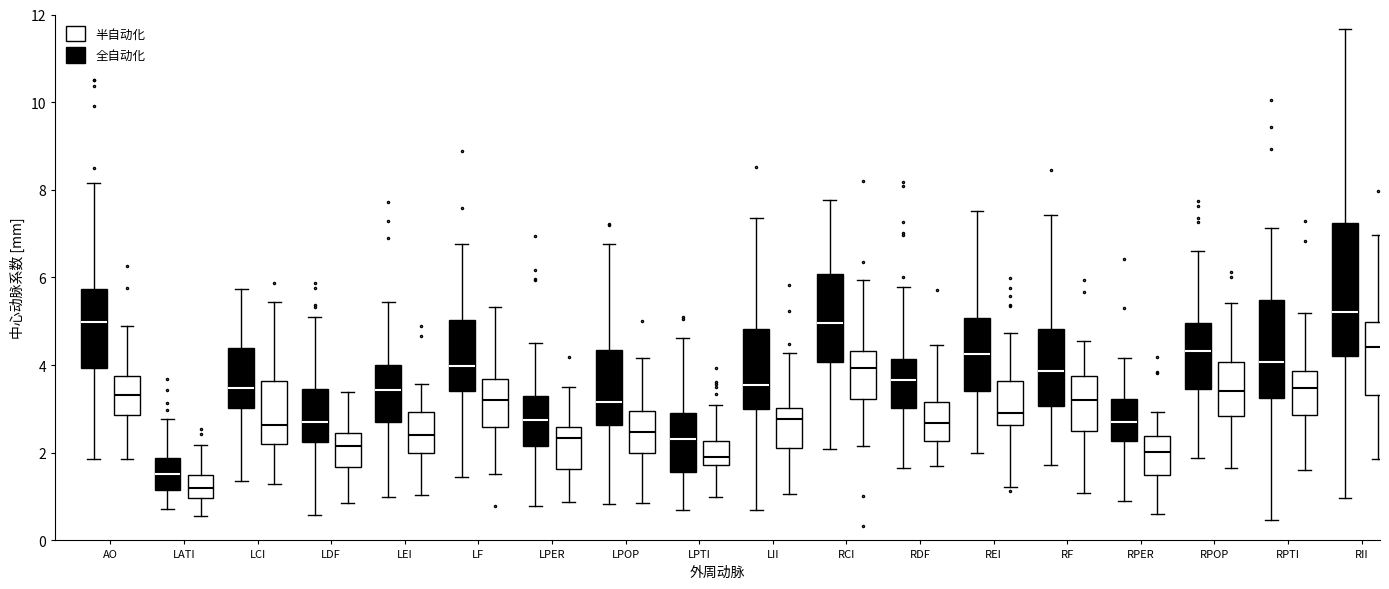

Where does the lower whisker of the box for LF (半自动化) end on the y-axis? The values are not printed on the chart, so give them approximately, as read against the axis.

1.6